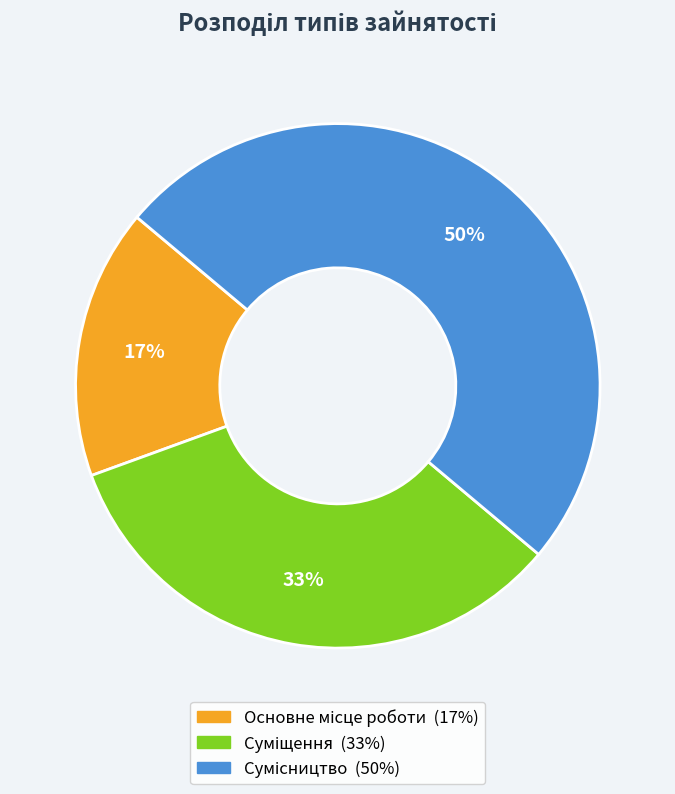

To the nearest percent, what is the average slice percentage?

33%